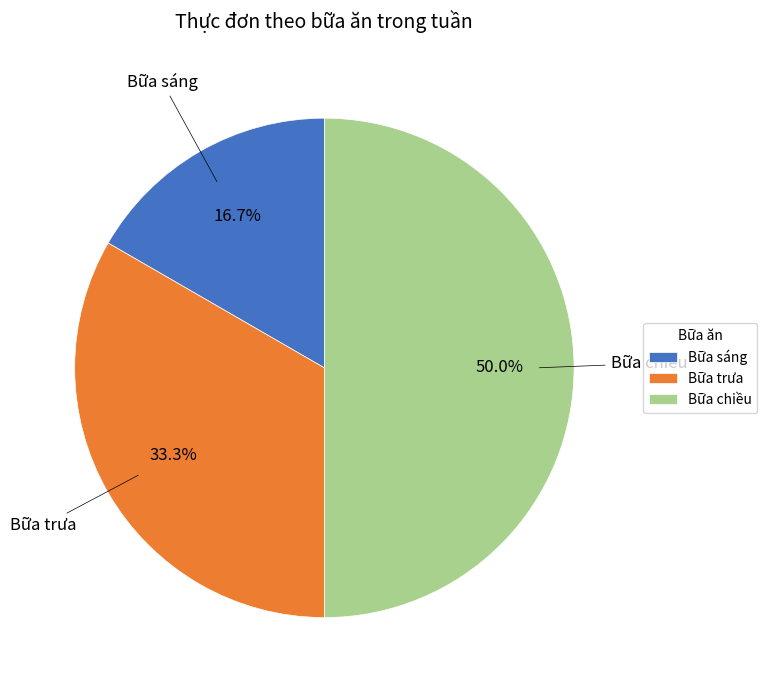

What is the smallest slice in the pie chart?

Bữa sáng